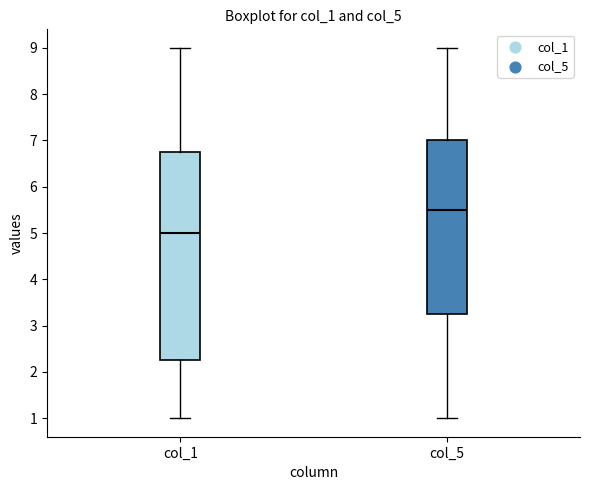

Reading left to right, transcribe this box plot: for each box, give where its median line is, the range the box spans, and where its two whiskers end, as read against the y-axis. The values are not printed on the chart, so give them approximately, as read against the axis.

col_1: median 5.0, box 2.3 to 6.8, whiskers 1.0 to 9.0
col_5: median 5.5, box 3.3 to 7.0, whiskers 1.0 to 9.0